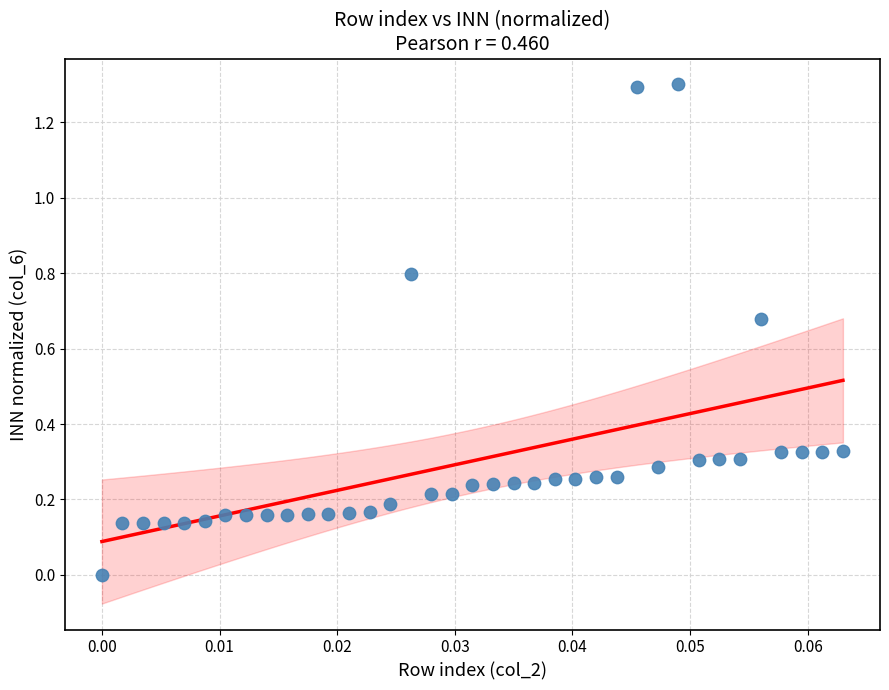

What is the range of Y values (max minus min)?

1.3